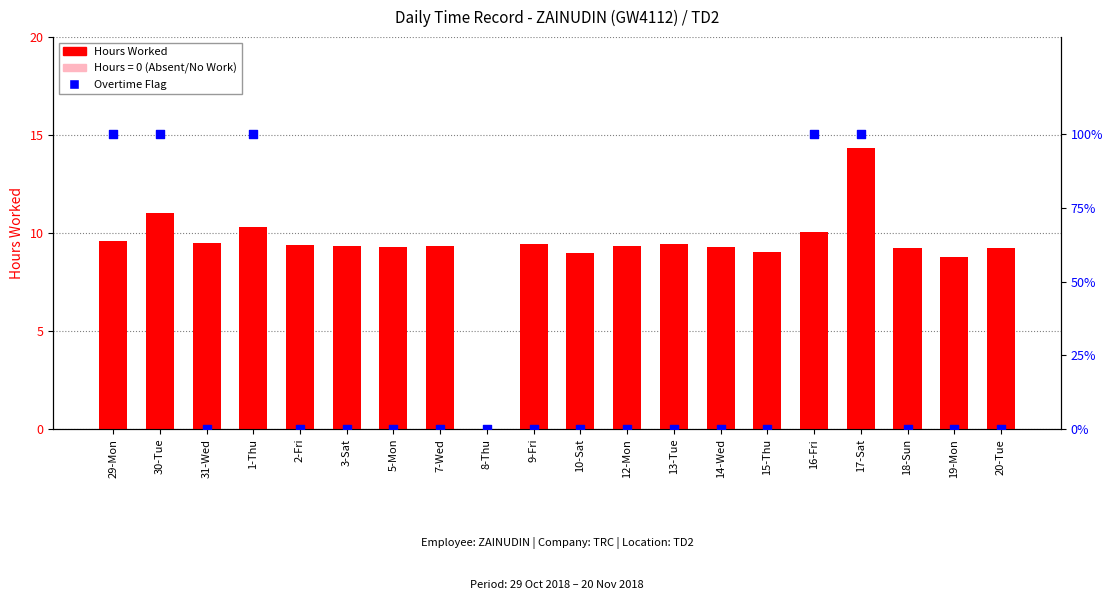

What is the total value across all series at 29-Mon?

109.6